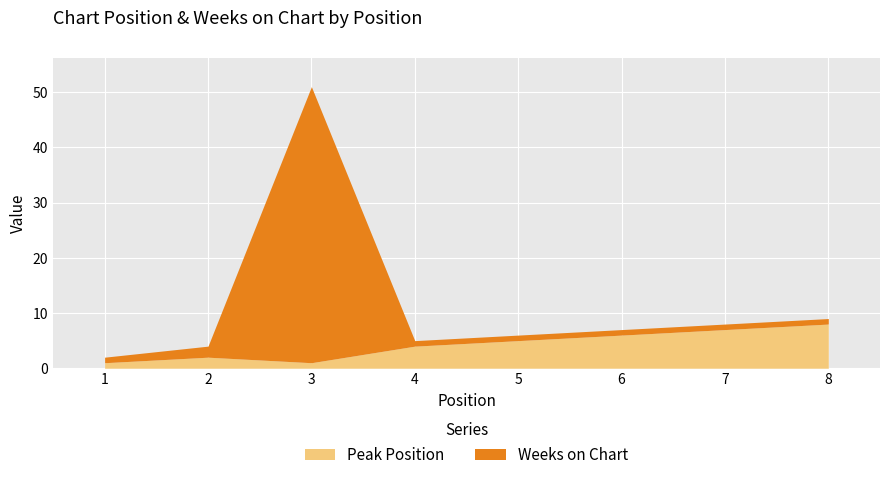

What is the value of the Weeks on Chart point at the 6th from the left?

1